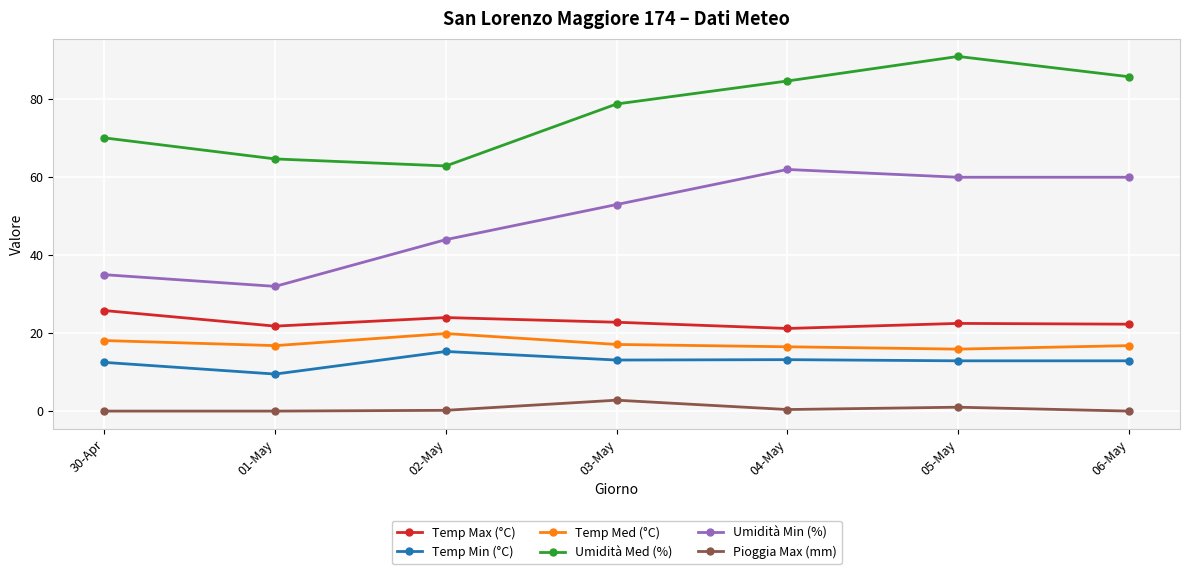

Is the value of Pioggia Max (mm) at 30-Apr greater than the value of Temp Max (°C) at 03-May?

No